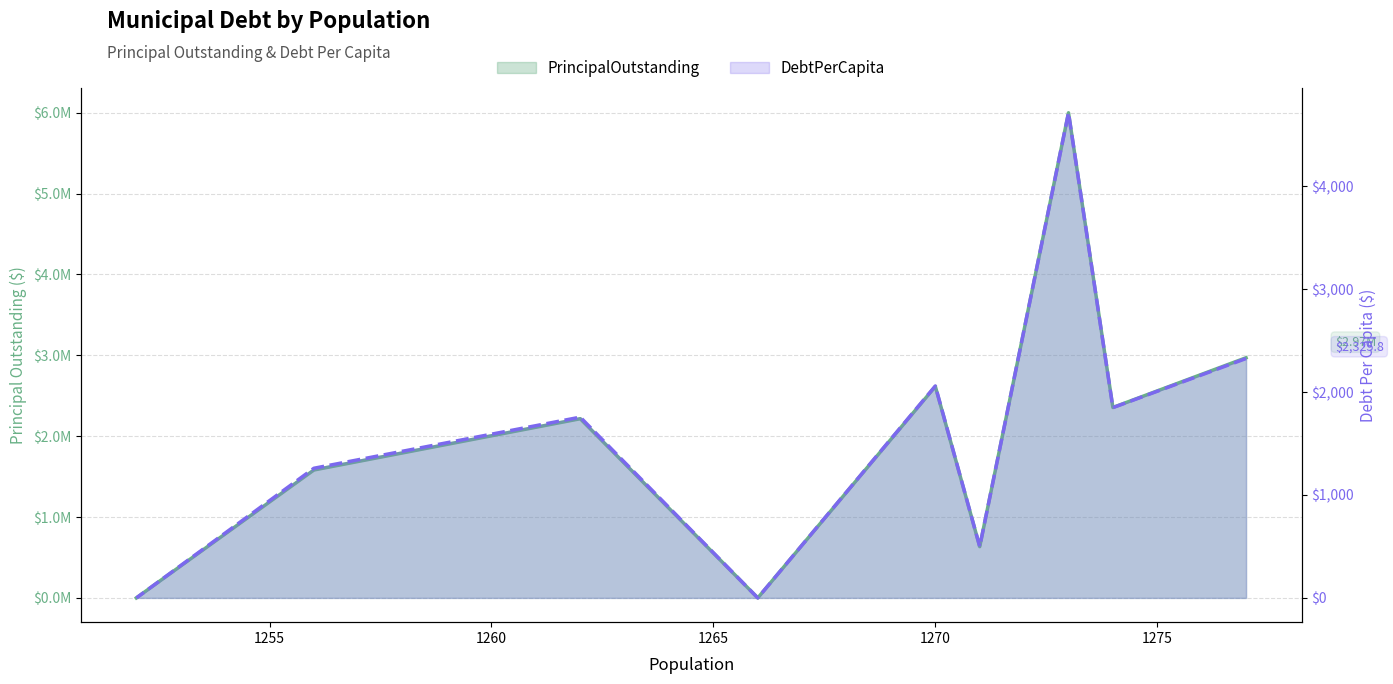

How many categories are shown in the chart?

9